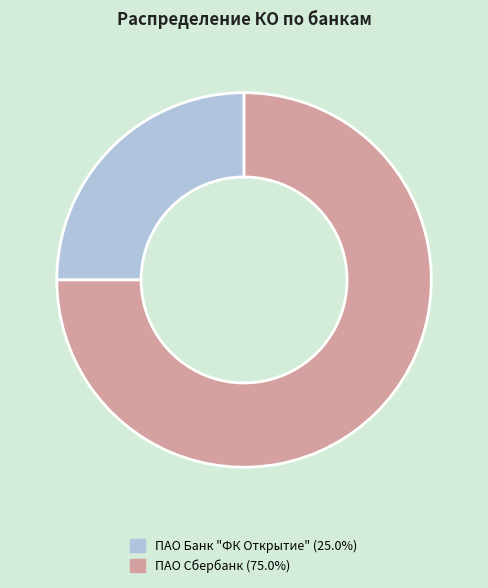

Which has a higher value, ПАО Банк "ФК Открытие" or ПАО Сбербанк?

ПАО Сбербанк